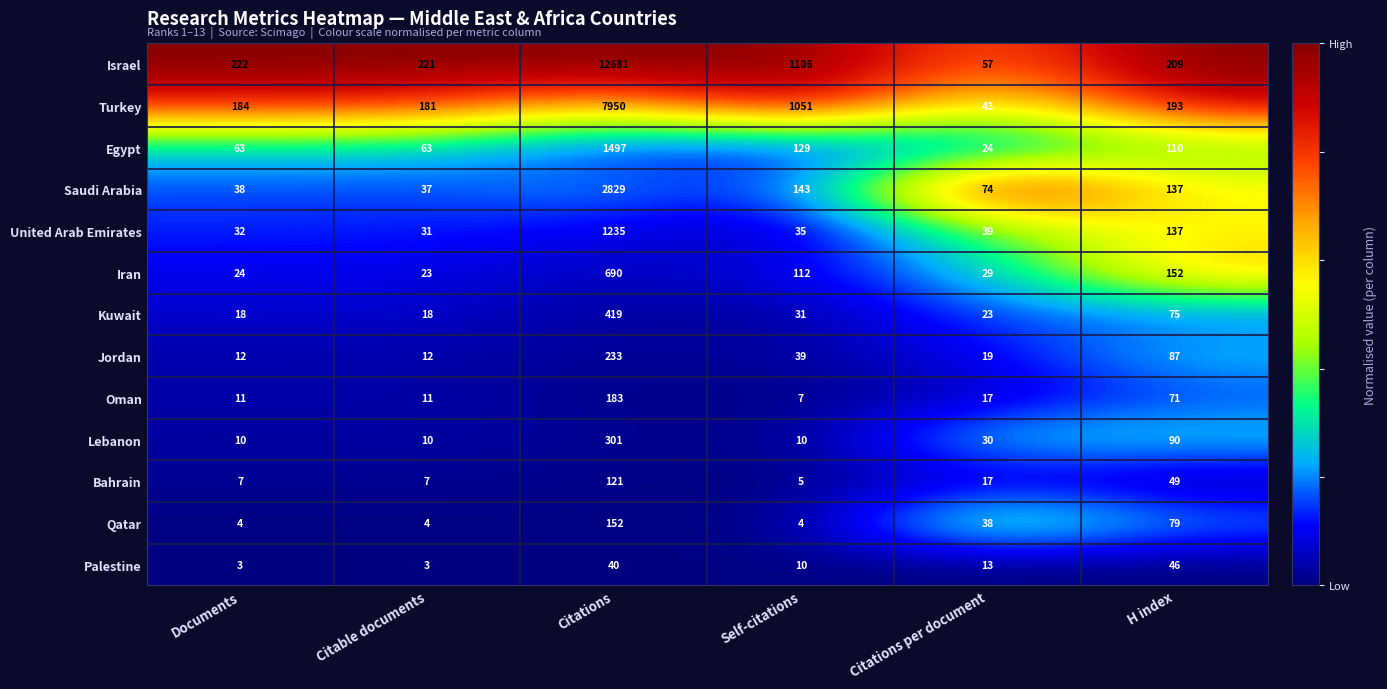

What is the difference between the second highest and minimum values in the Kuwait series?

57